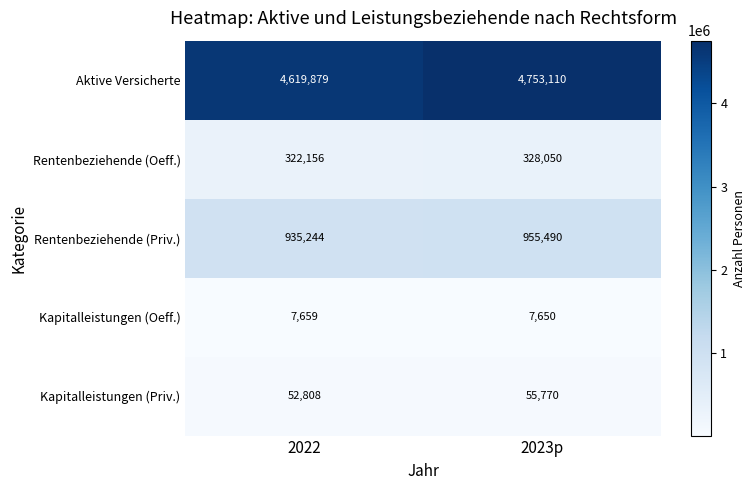

Which category has the lowest value in the Rentenbeziehende (Oeff.) series?

2022